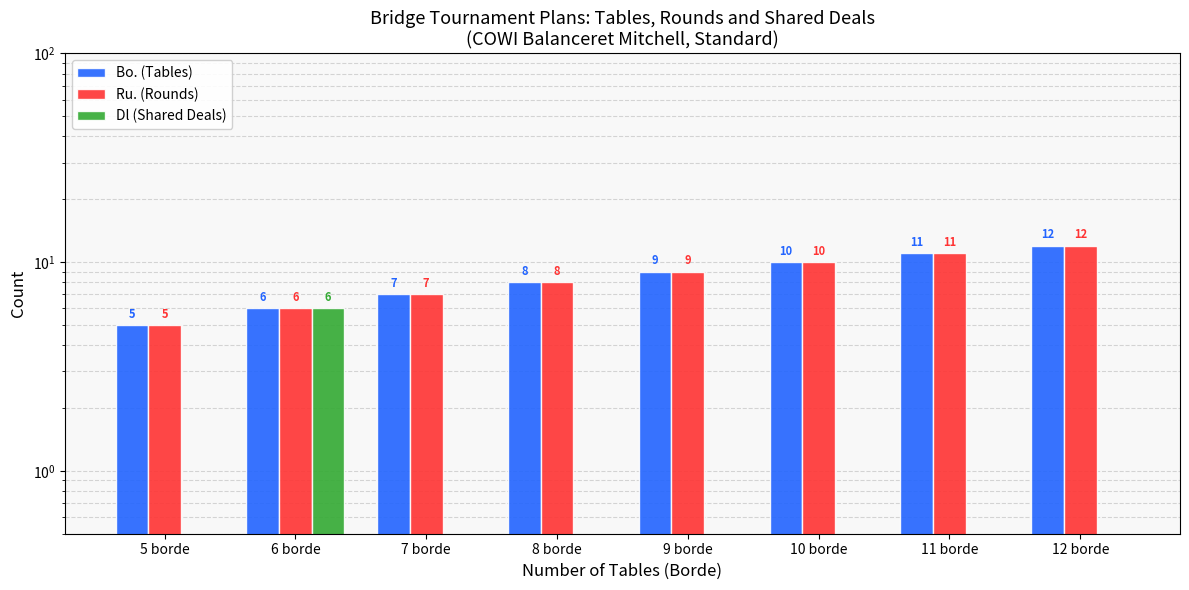

What is the label of the 8th bar from the left?

12 borde